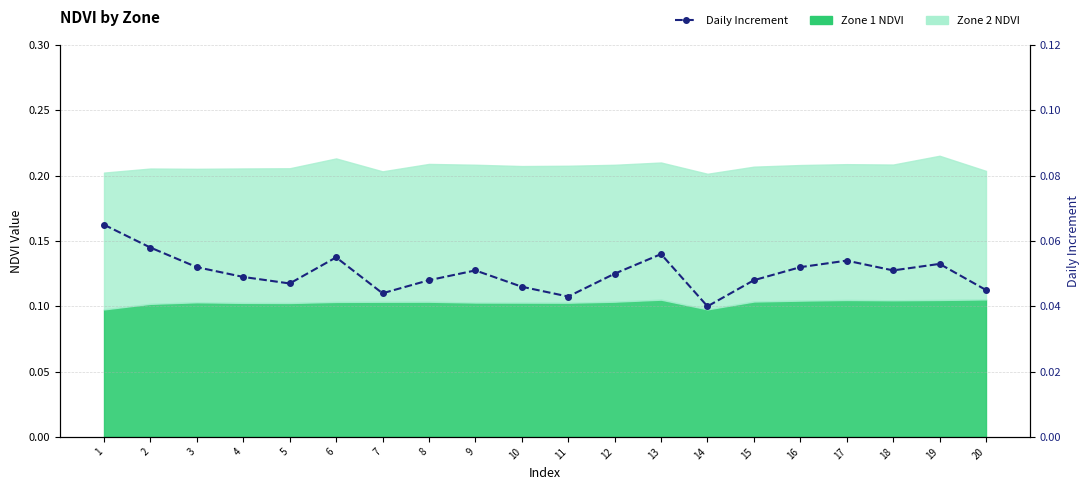

How many lines are shown in the chart?

1